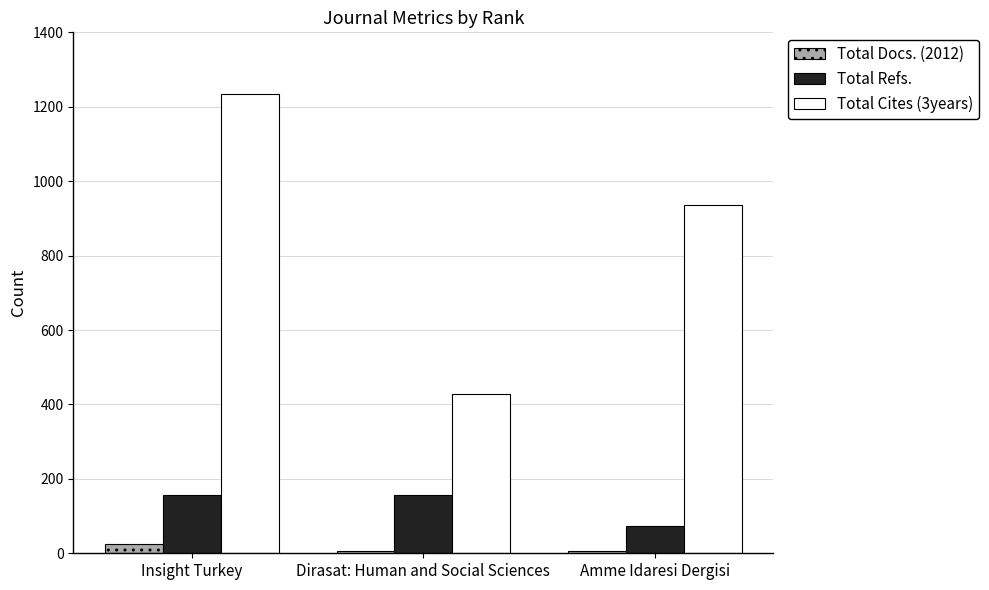

Reading left to right, transcribe all the data shown in this chart.

Total Docs. (2012): Insight Turkey=25	Dirasat: Human and Social Sciences=7	Amme Idaresi Dergisi=7
Total Refs.: Insight Turkey=157	Dirasat: Human and Social Sciences=157	Amme Idaresi Dergisi=72
Total Cites (3years): Insight Turkey=1234	Dirasat: Human and Social Sciences=429	Amme Idaresi Dergisi=936